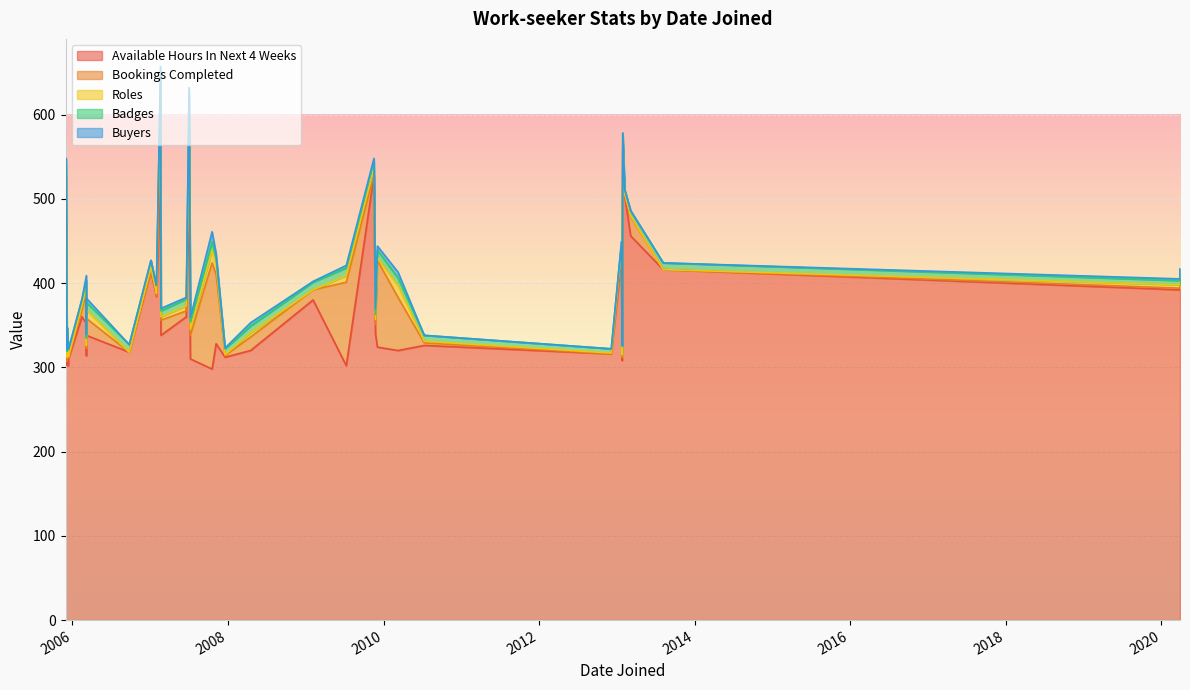

What is the total value across all series at 2007-11-07?

435